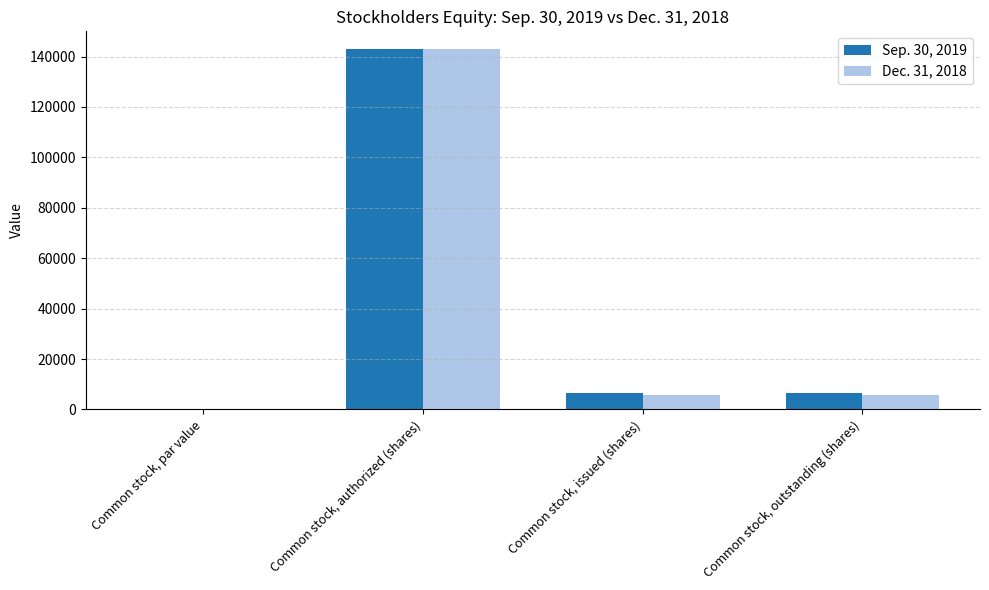

How many distinct data groups are displayed?

2